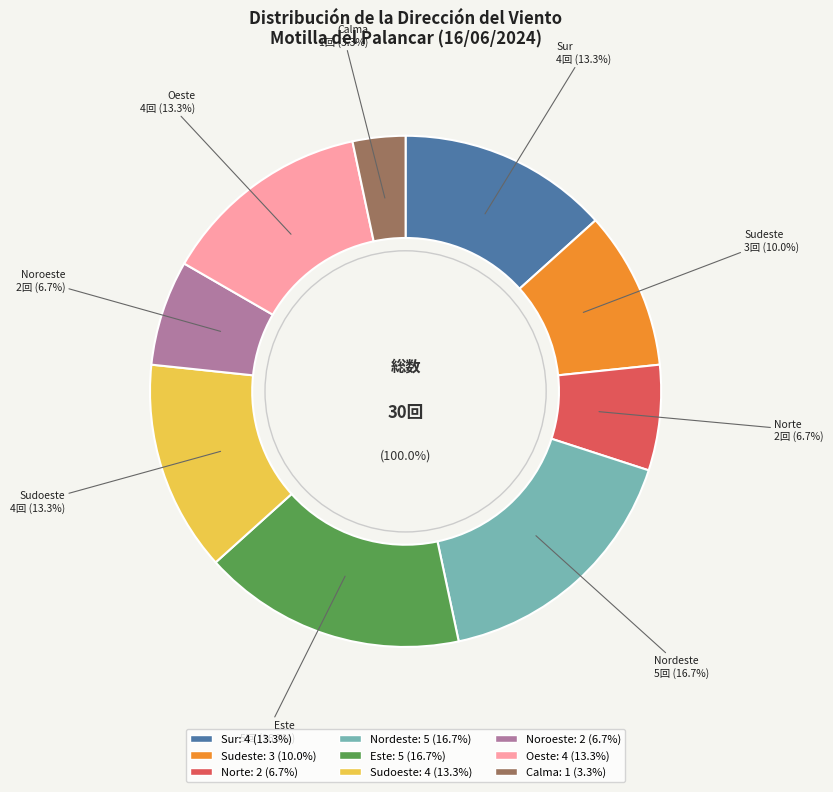

Does any single category account for the majority?

No